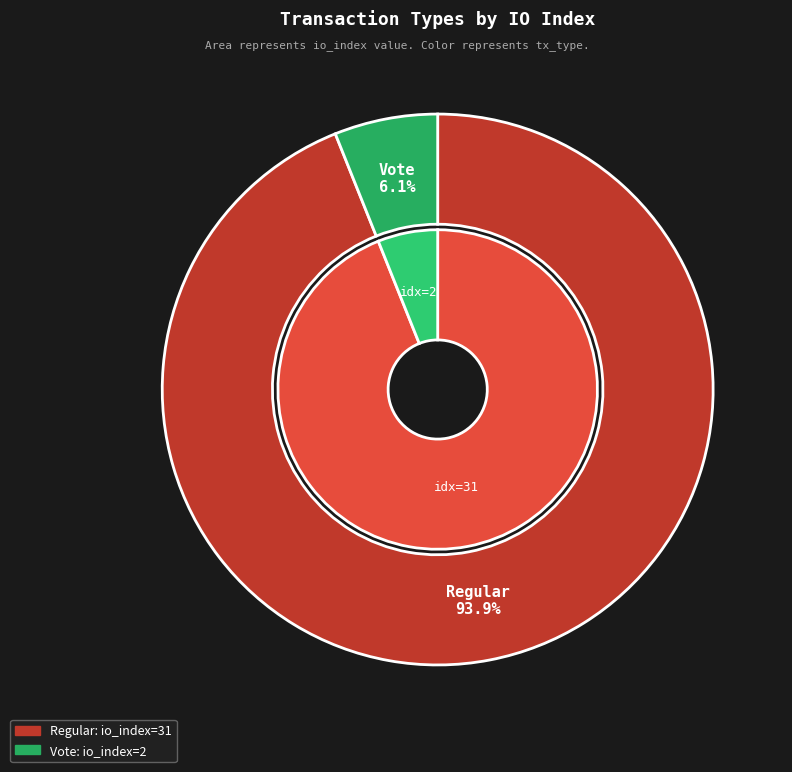

What is the change in value from Regular (io_index=31) to Vote (io_index=2)?

-29